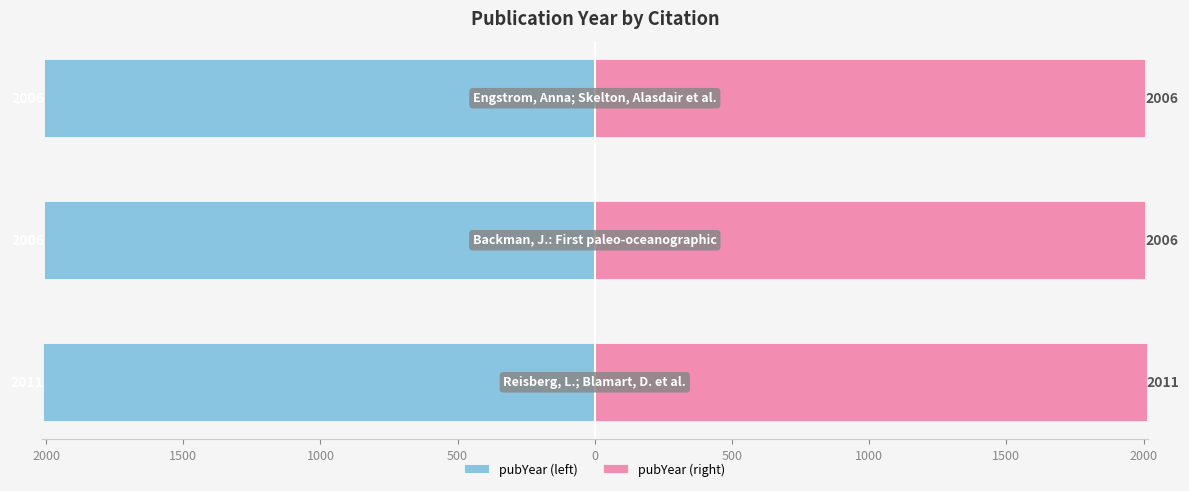

Which series has the largest total across all categories?

pubYear (right)